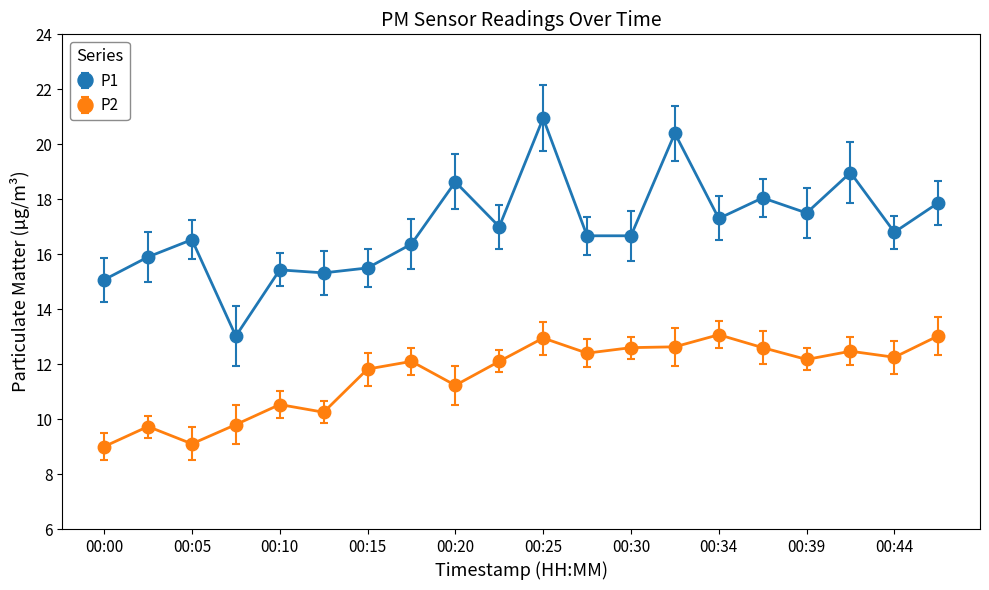

What is the difference between the maximum and minimum values in the P2 series?

4.1